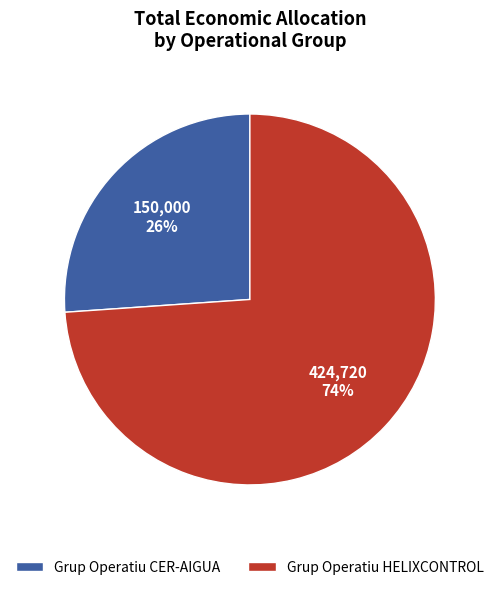

To the nearest percent, what portion does Grup Operatiu HELIXCONTROL represent?

74%